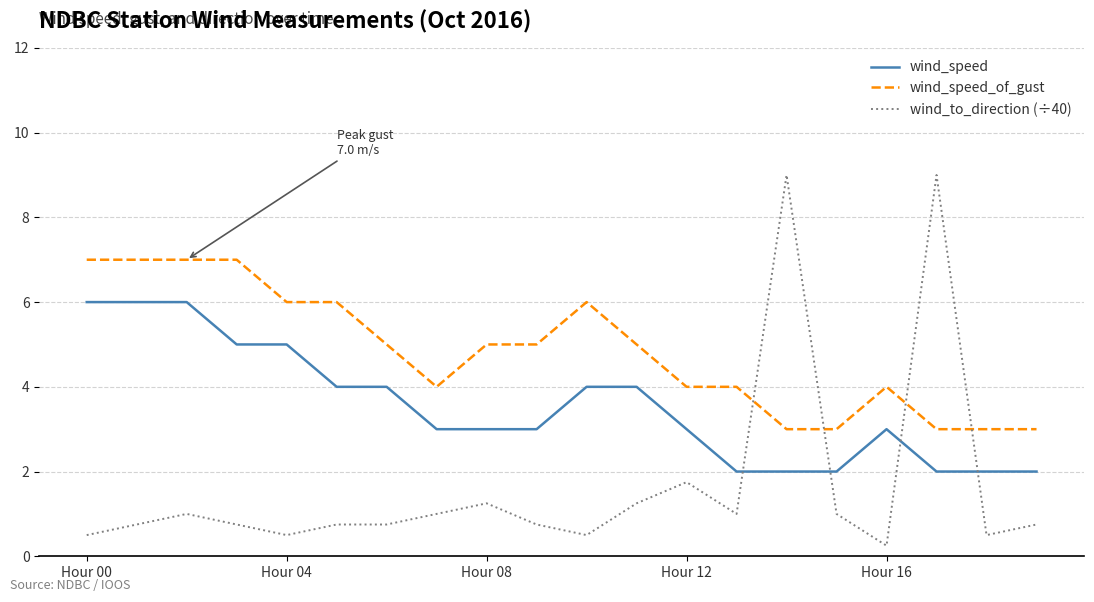

How many lines are shown in the chart?

3